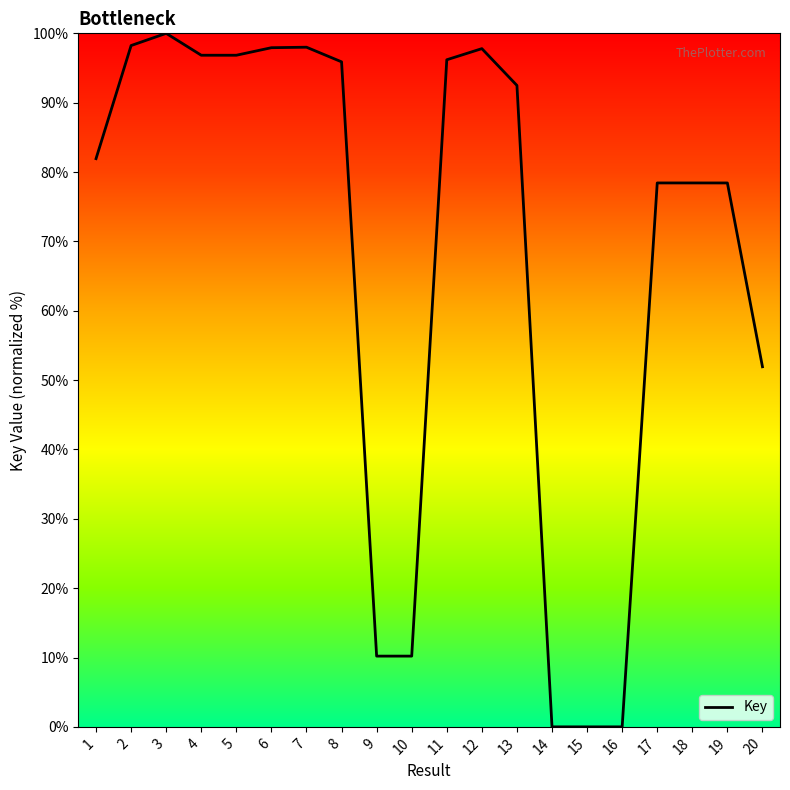

The chart shows a value of 51.2 at 8. True or false?

False